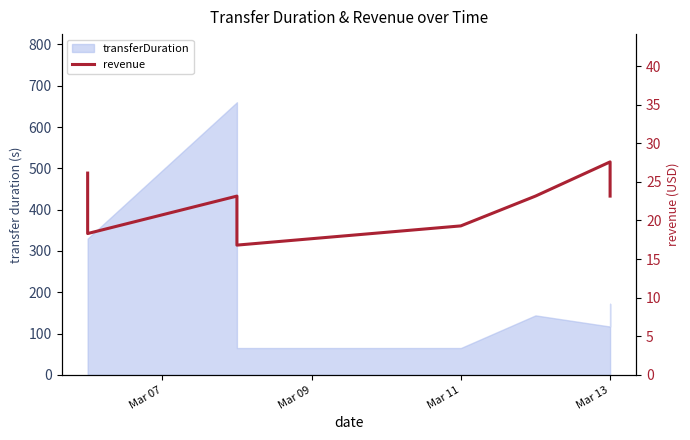

What is the difference between the maximum and minimum values?

10.8